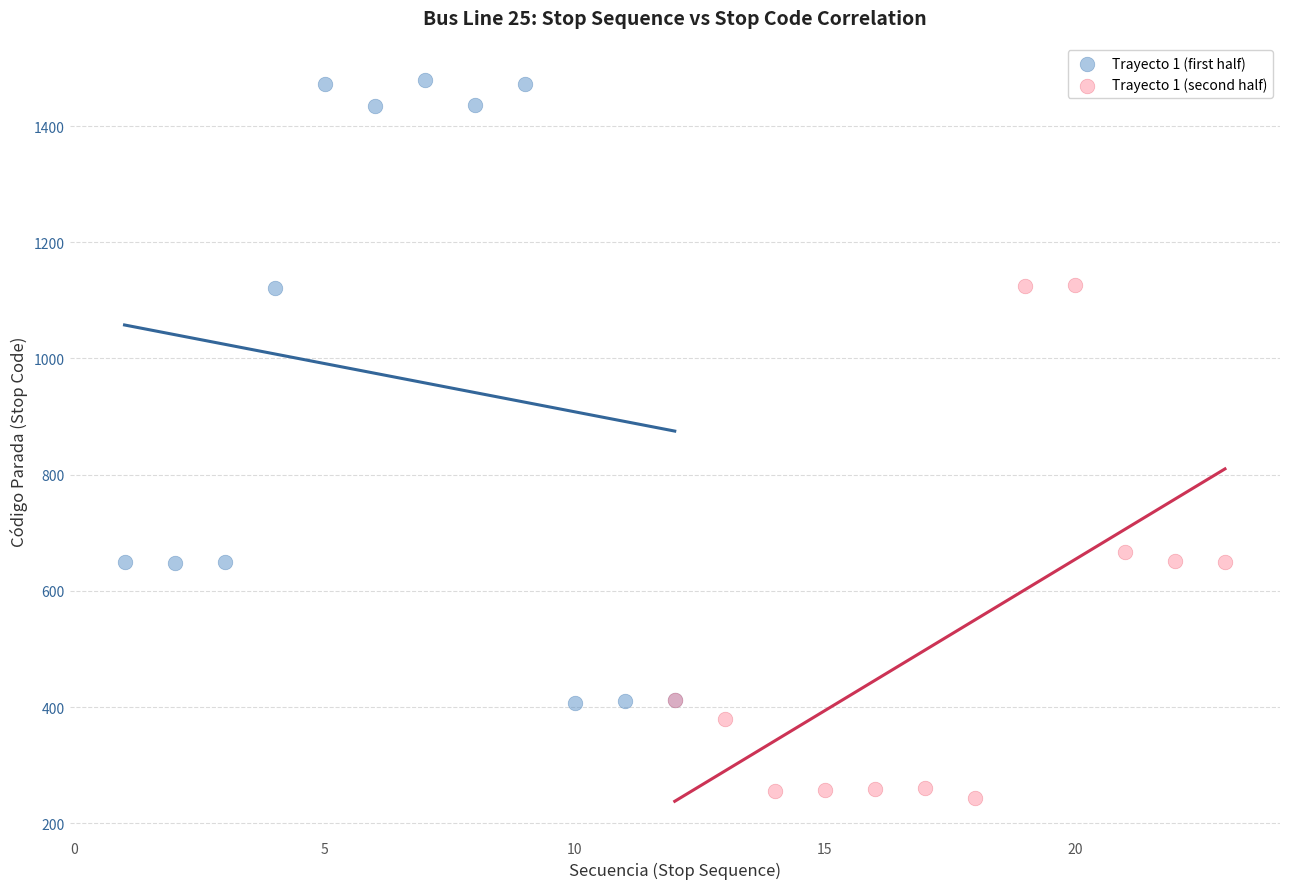

Which series contains the highest Y value?

Trayecto 1 (first half)